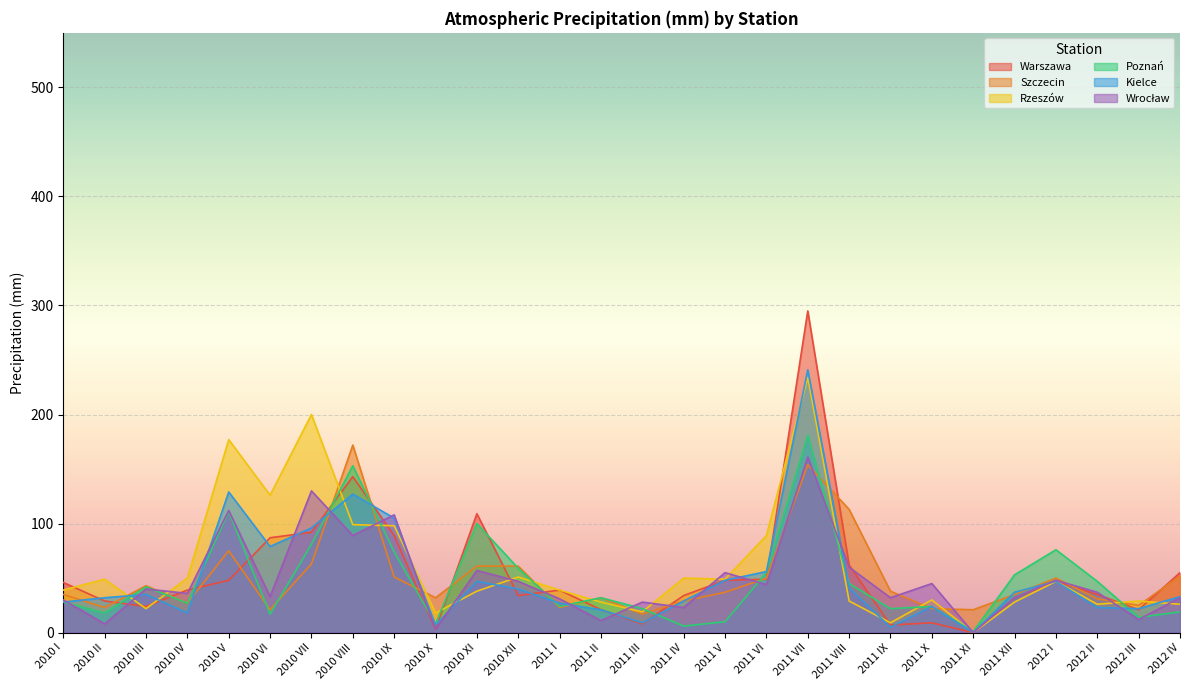

Reading left to right, transcribe all the data shown in this chart.

Warszawa: 46	29	24	39	48	87	92	143	89	3	109	34	39	21	8	34	48	49	295	62	7	9	0	32	47	35	21	55
Szczecin: 35	23	43	27	75	21	63	172	51	32	61	61	23	32	17	29	37	50	154	113	38	22	21	35	50	31	25	52
Rzeszów: 39	49	22	50	177	126	200	99	98	18	38	51	39	28	19	50	49	89	234	29	9	30	0	28	47	26	29	26
Poznań: 28	18	42	27	111	17	81	153	74	8	100	59	24	32	22	6	10	55	181	45	22	24	1	53	76	47	14	19
Kielce: 28	32	35	18	129	79	96	127	105	7	47	40	27	21	9	29	48	56	241	41	5	24	0	37	47	23	22	33
Wrocław: 30	8	40	36	112	33	130	89	108	3	57	47	31	11	28	23	55	44	161	60	32	45	0	32	48	37	12	32